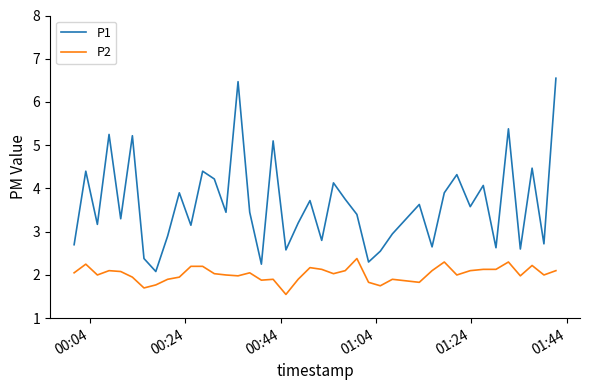

List the series in order of their overall mean, lowest first.

P2, P1